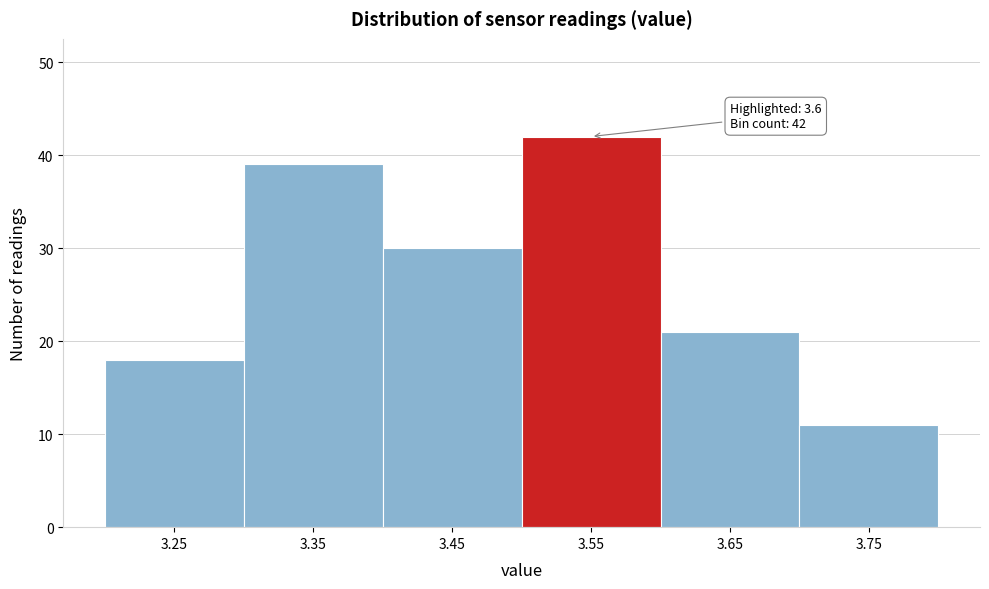

Reading left to right, extract all data points from this chart.

18	39	30	42	21	11